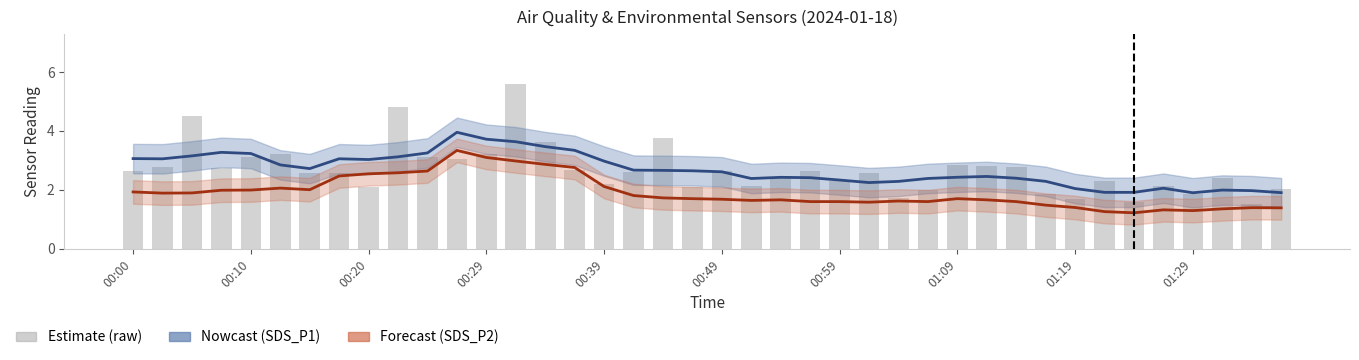

What is the lowest value of the SDS_P1 estimate series?

1.9